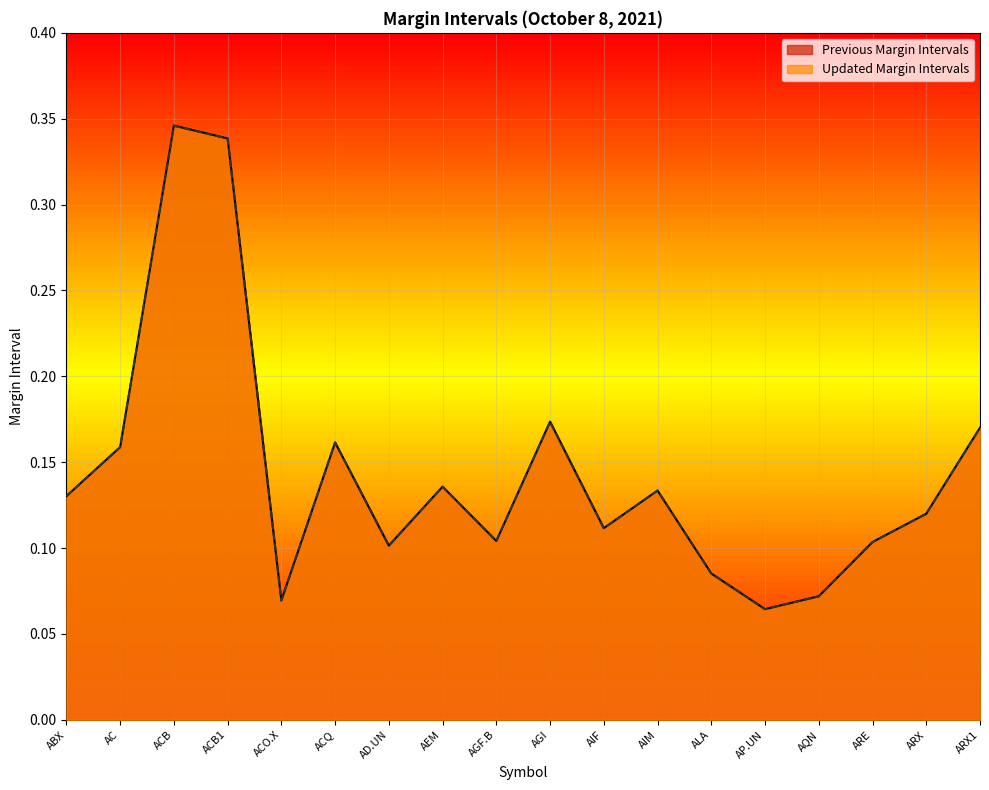

How many lines are shown in the chart?

2